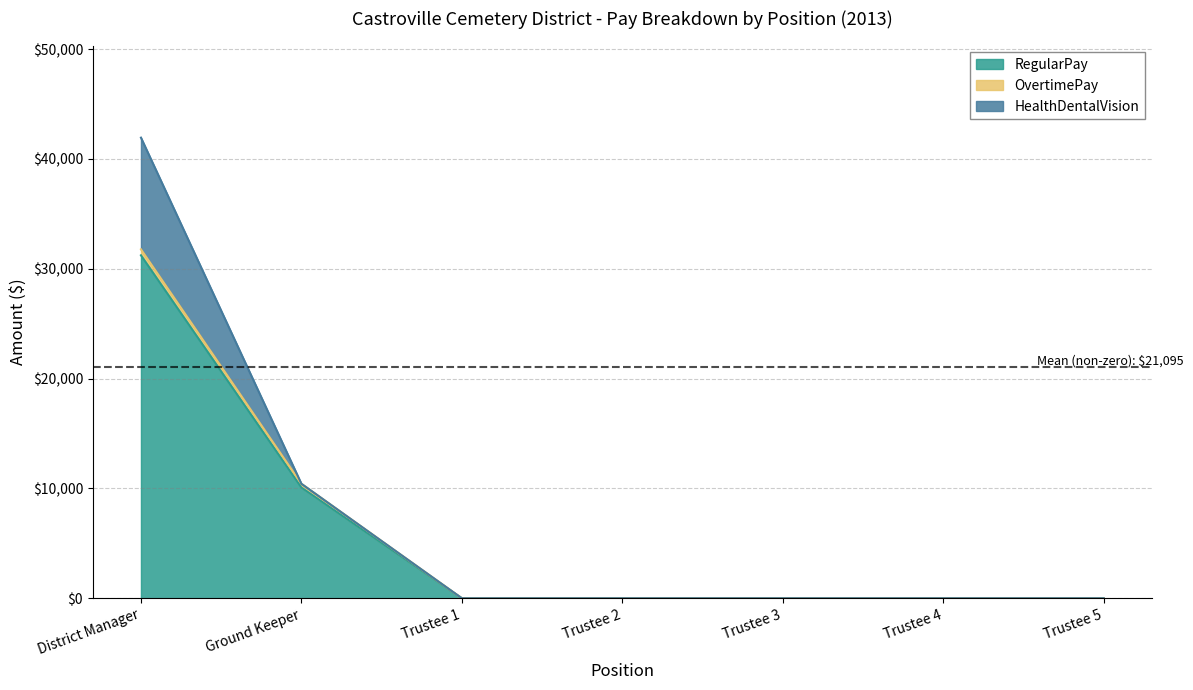

At which label is RegularPay closest to 15611?

Ground Keeper